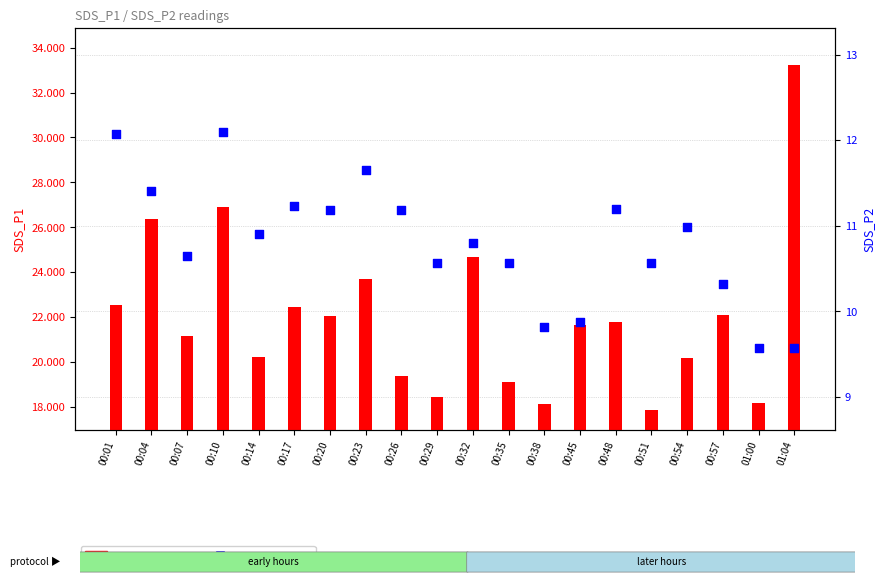

Which series has the largest total across all categories?

SDS_P1